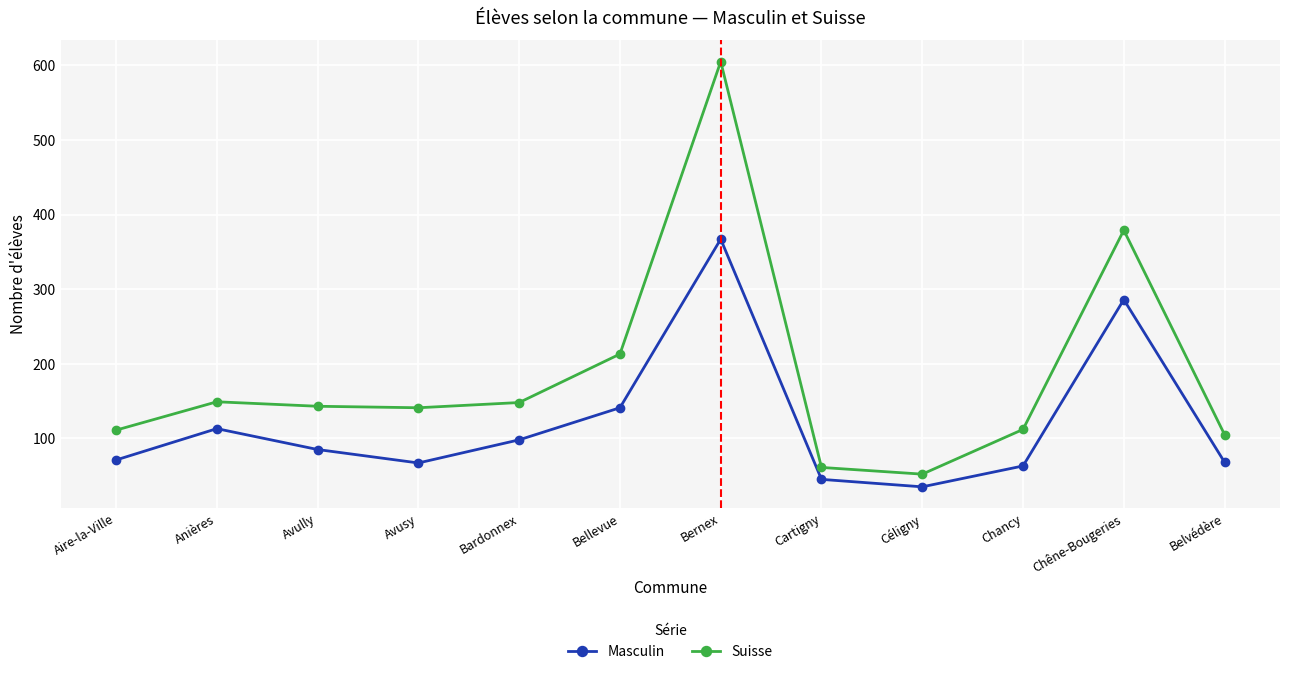

Where does the Masculin series first go above 85?

Anières